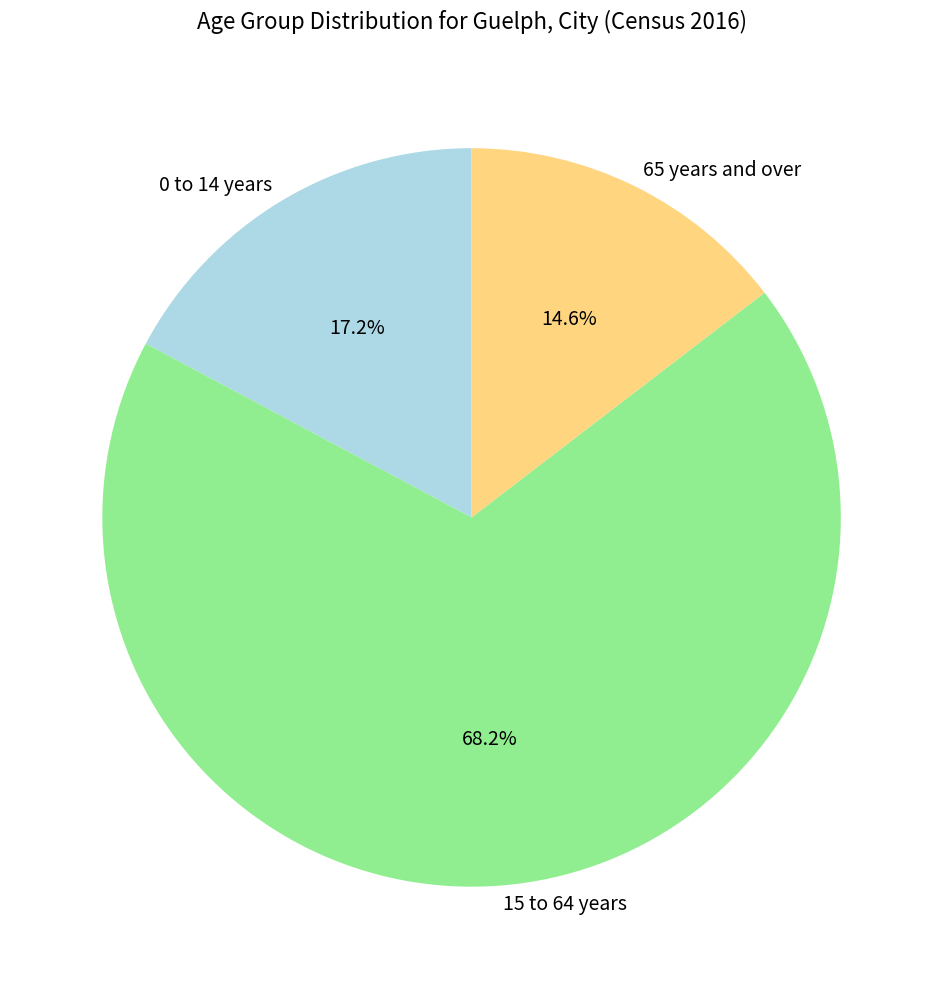

What percentage is NOT represented by 65 years and over?

85.4%